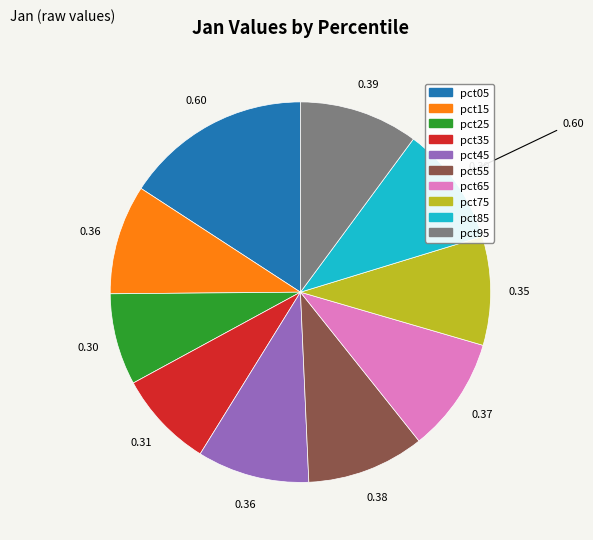

True or false: pct65 accounts for 24% of the total.

False